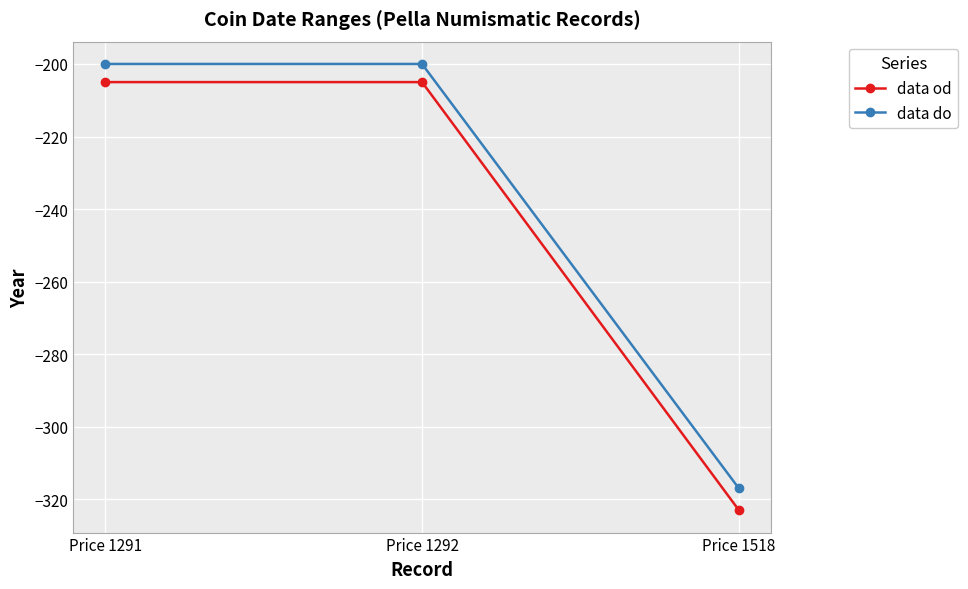

Does the chart display data point markers on the line(s)?

Yes